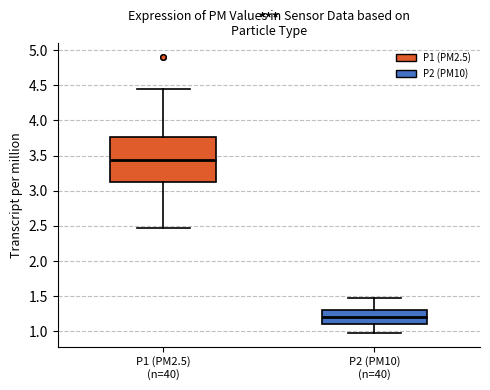

Reading left to right, transcribe this box plot: for each box, give where its median line is, the range the box spans, and where its two whiskers end, as read against the y-axis. The values are not printed on the chart, so give them approximately, as read against the axis.

P1 (PM2.5) (n=40): median 3.45, box 3.10 to 3.75, whiskers 2.45 to 4.45
P2 (PM10) (n=40): median 1.20, box 1.10 to 1.30, whiskers 1.00 to 1.50